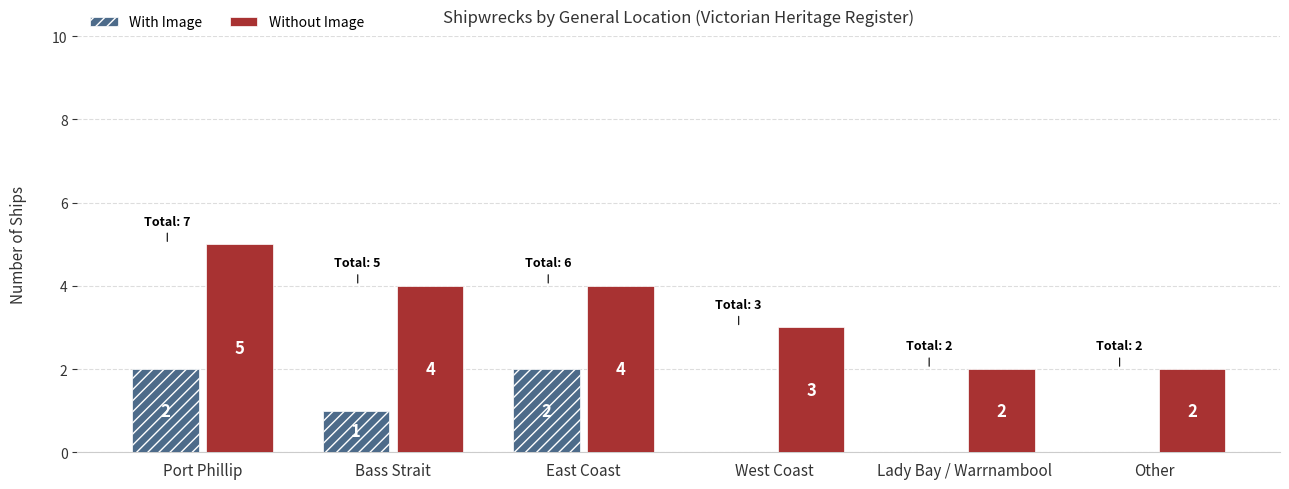

What is the maximum value shown in the chart?

5